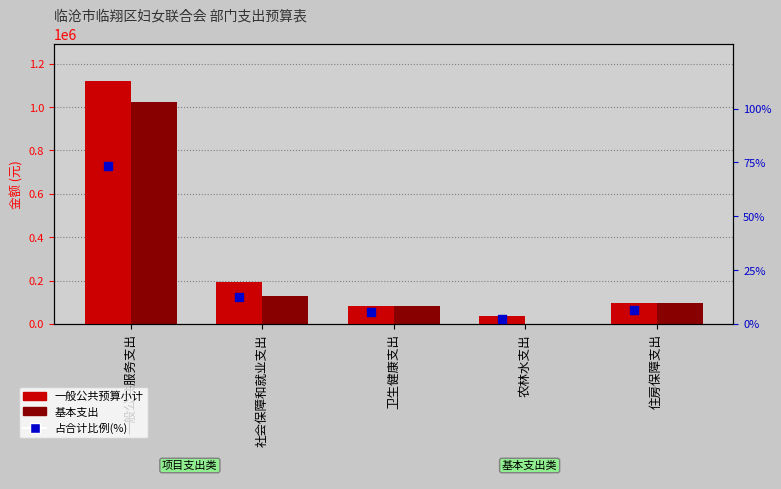

Is the value of 占合计比例(%) at 农林水支出 greater than the value of 基本支出 at 一般公共服务支出?

No